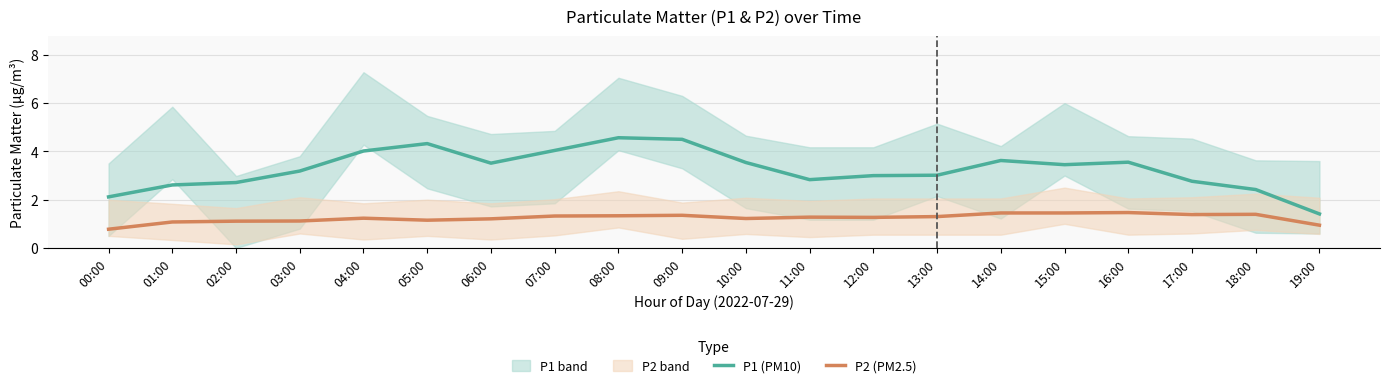

Which series has the largest total across all categories?

P1 (PM10)